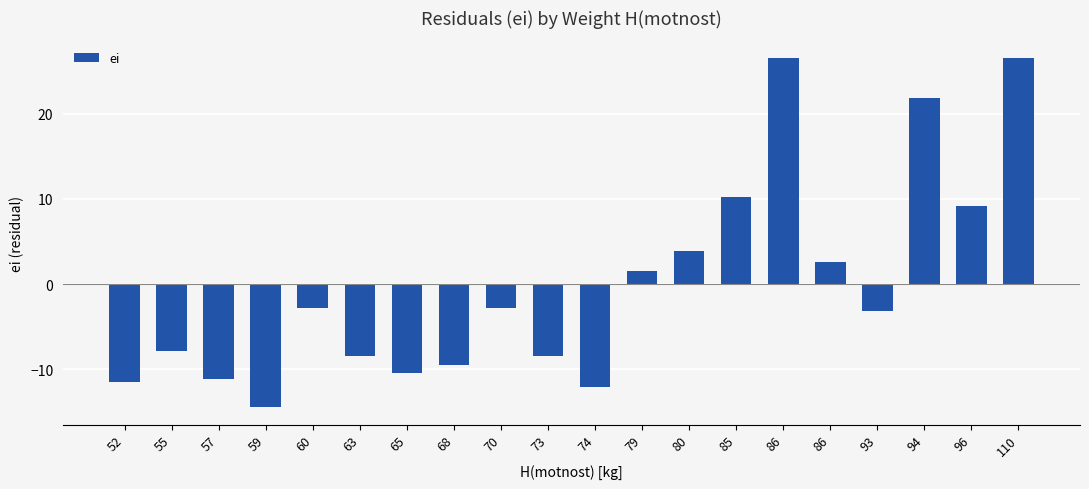

What is the change in value from 55 to 65?

-2.7